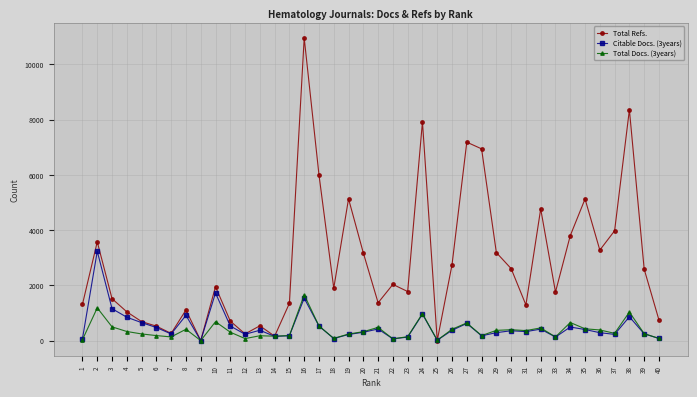

Which series has the widest spread of values?

Total Refs.